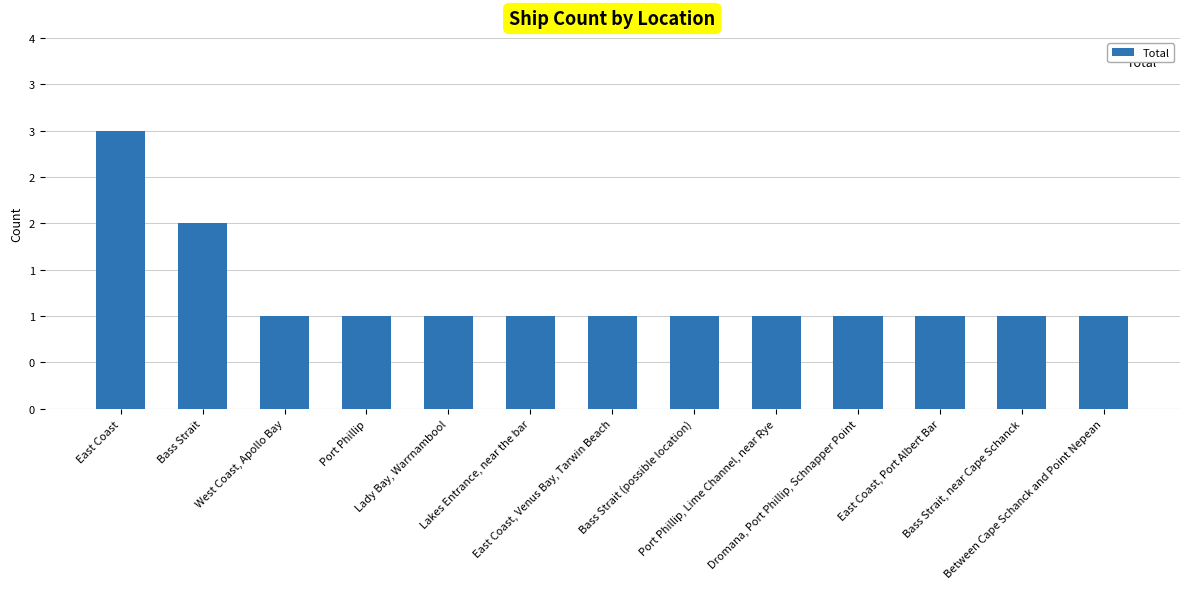

What is the greatest value displayed?

3